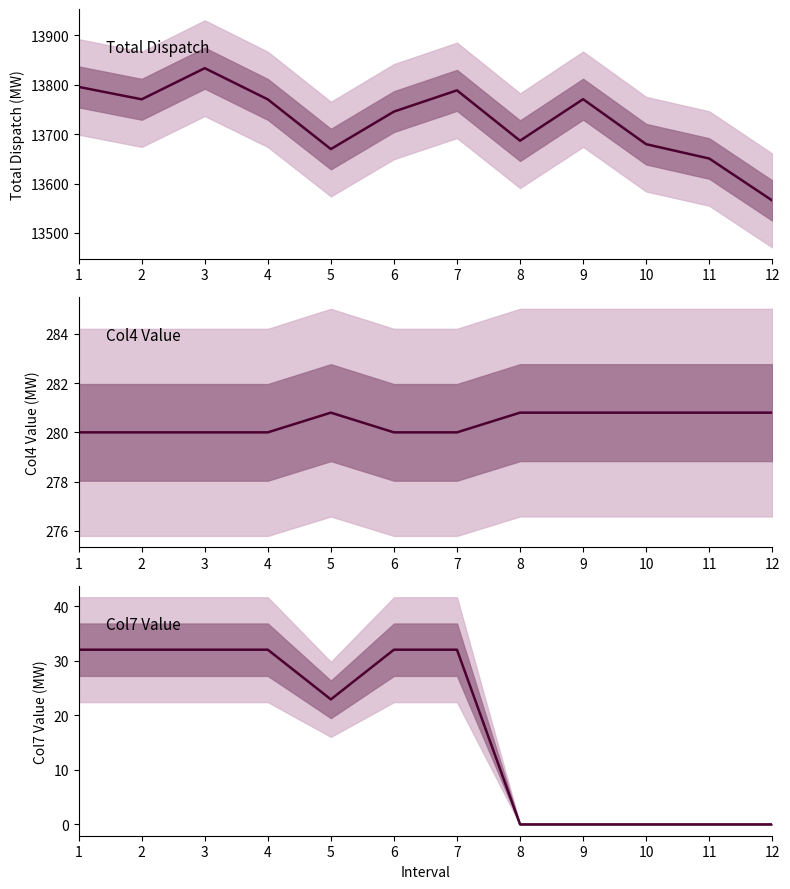

What is the difference between the maximum and minimum values in the Col7 Value series?

32.0